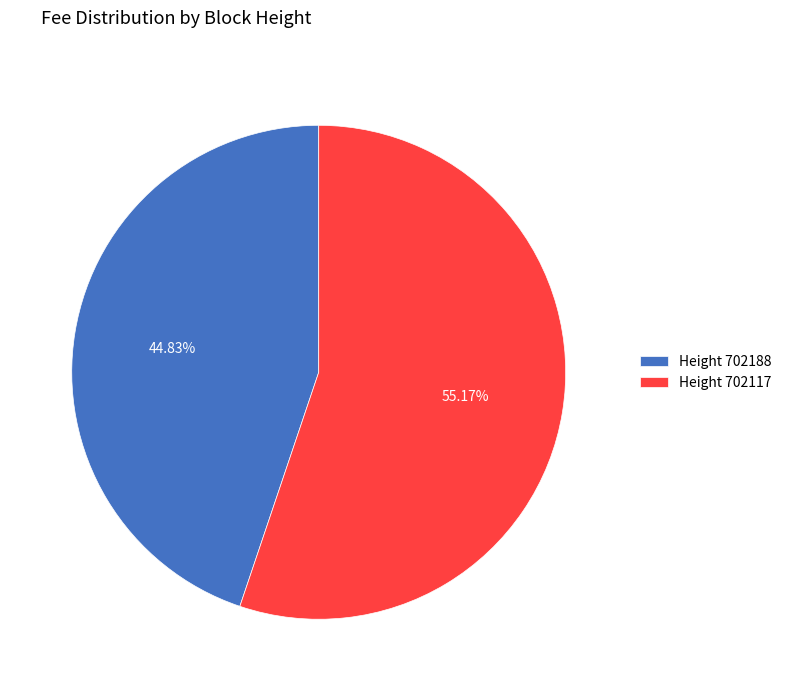

Which slice is the smallest?

Height 702188